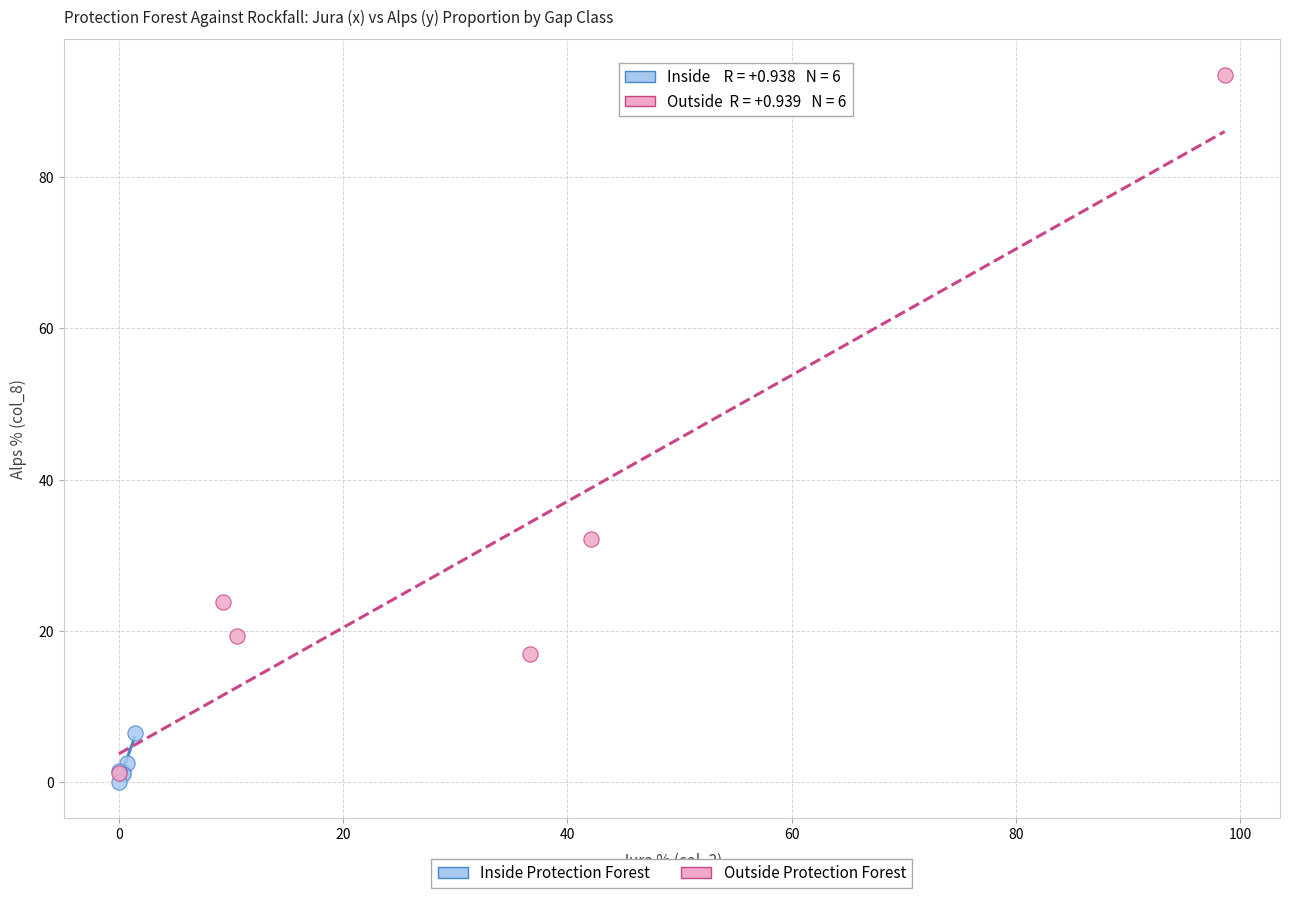

Which series reaches the minimum Y coordinate?

Inside Protection Forest